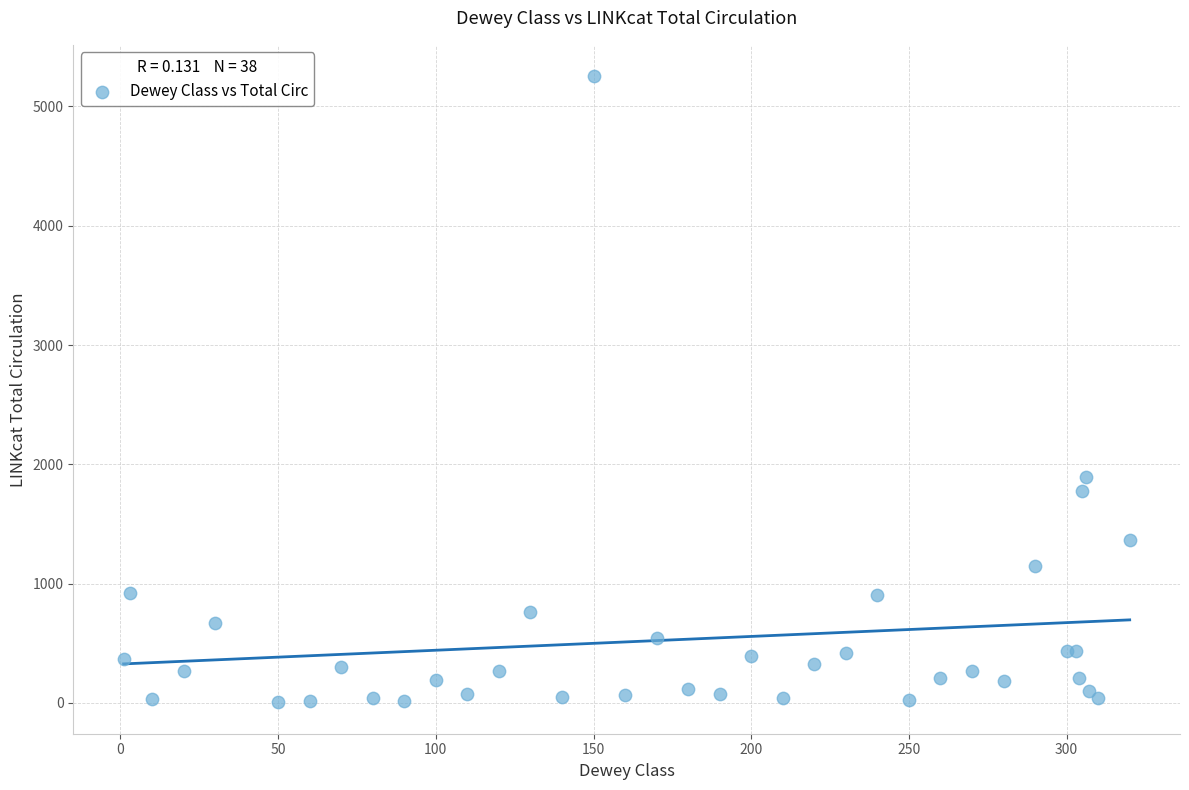

What Y value in the scatter plot is closest to 2629?

1896